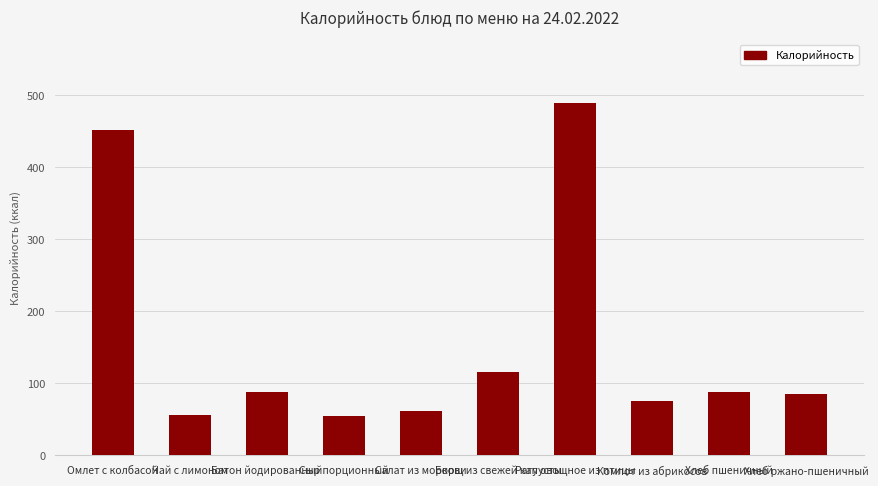

What is the value of the 10th bar from the left?

84.4